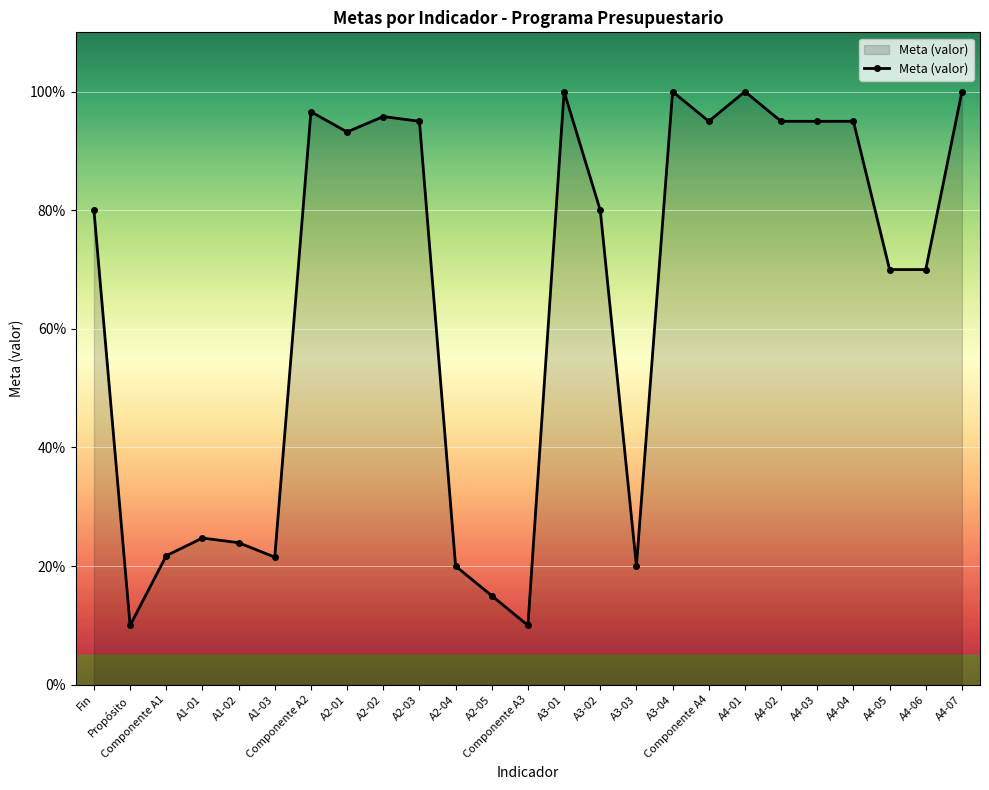

The value at A1-01 is 24.7. True or false?

True